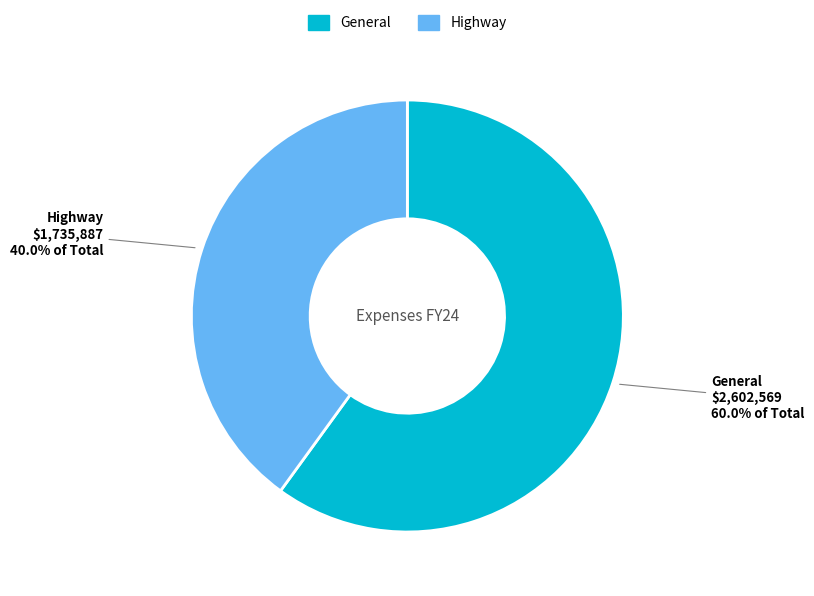

What percentage is NOT represented by General?

40.0%